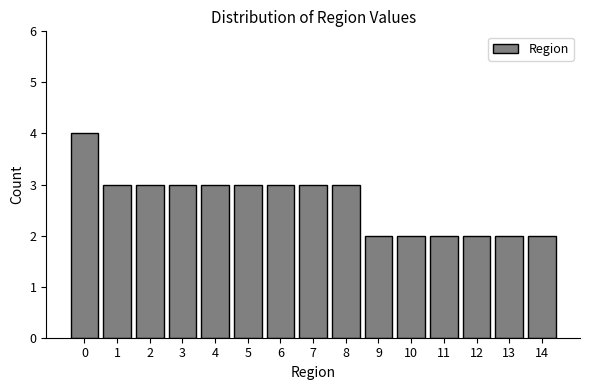

Reading left to right, extract all data points from this chart.

4	3	3	3	3	3	3	3	3	2	2	2	2	2	2